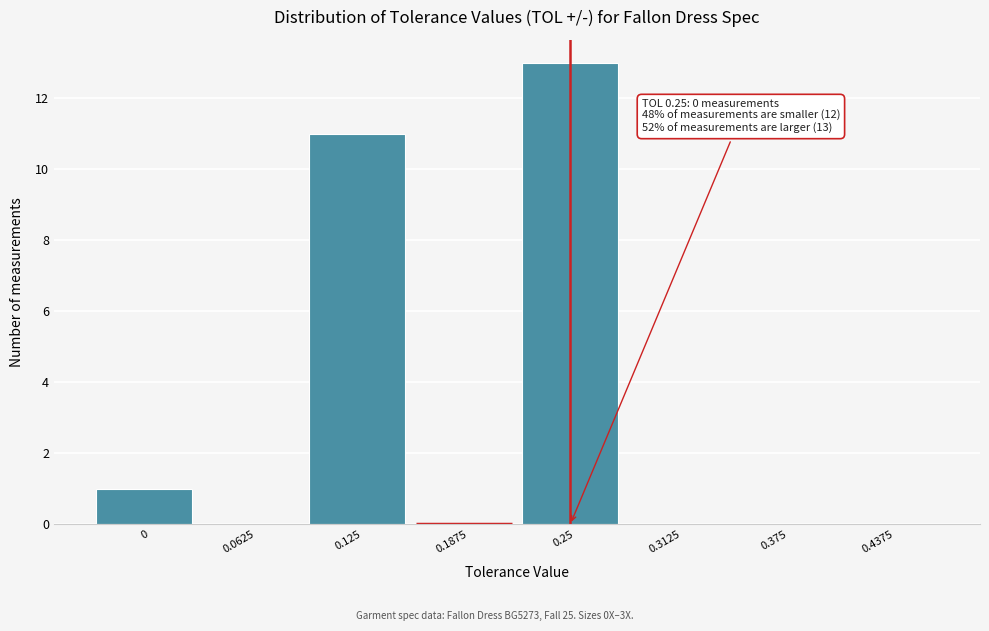

Reading left to right, extract all data points from this chart.

0=1	0.0625=0	0.125=11	0.1875=0	0.25=13	0.3125=0	0.375=0	0.4375=0